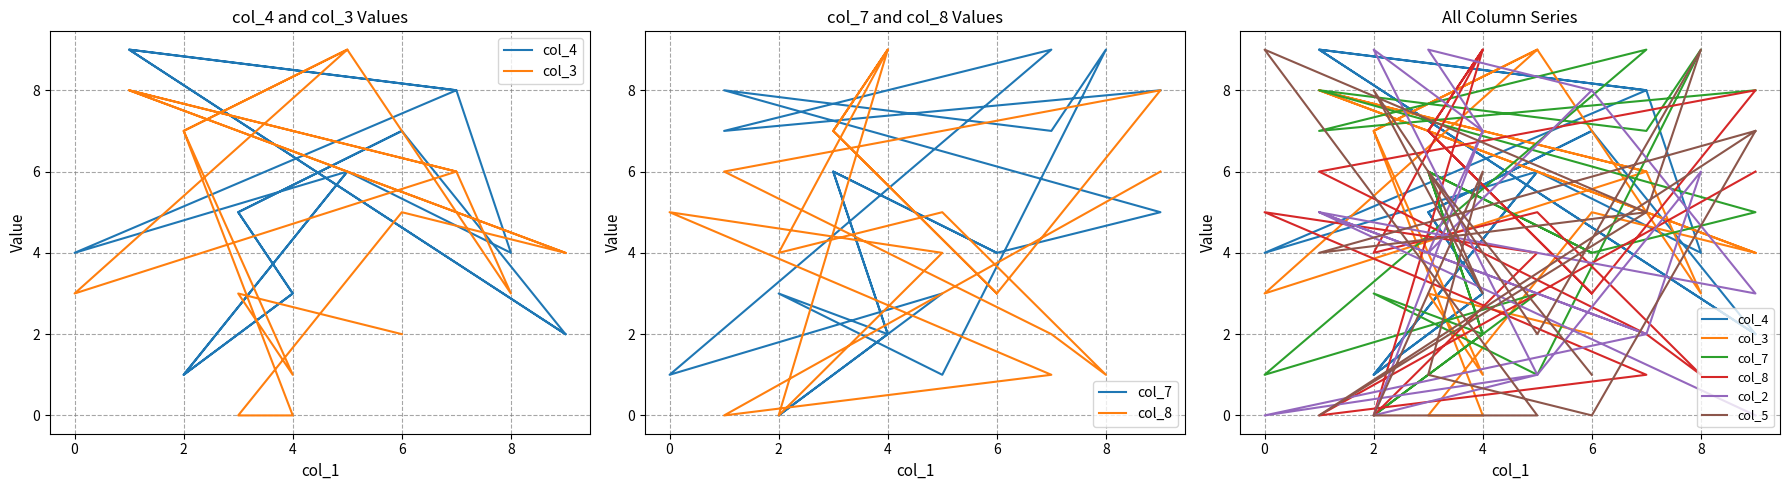

Which series has the largest range (max minus min)?

col_3